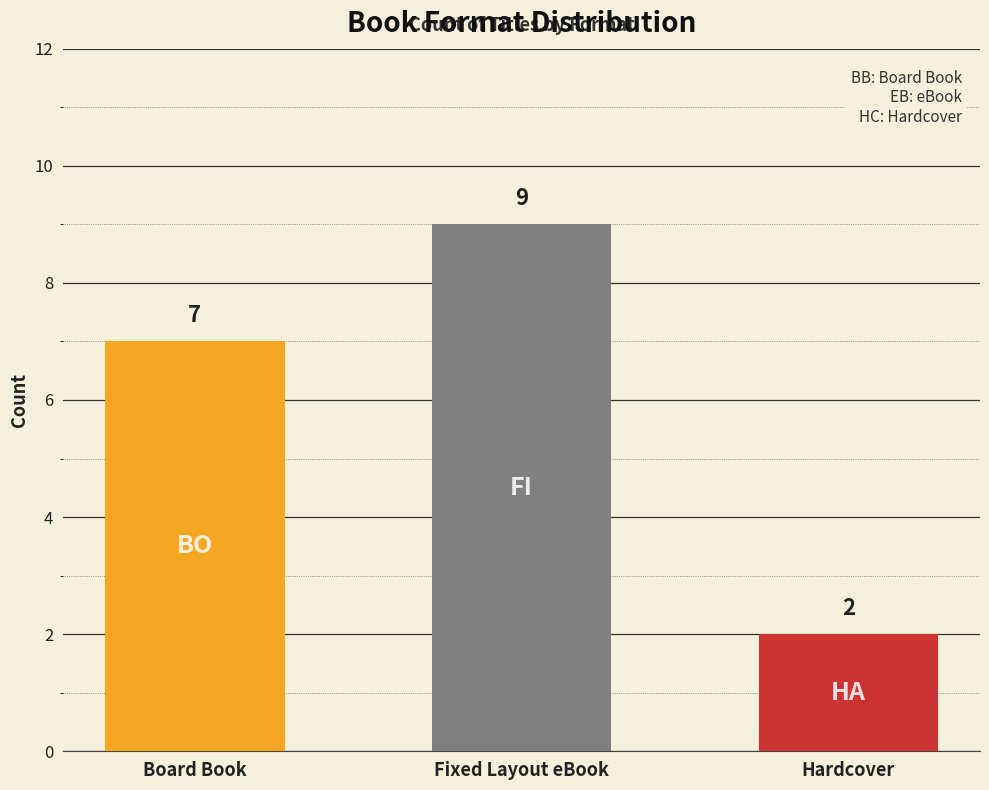

Read the value at Board Book.

7